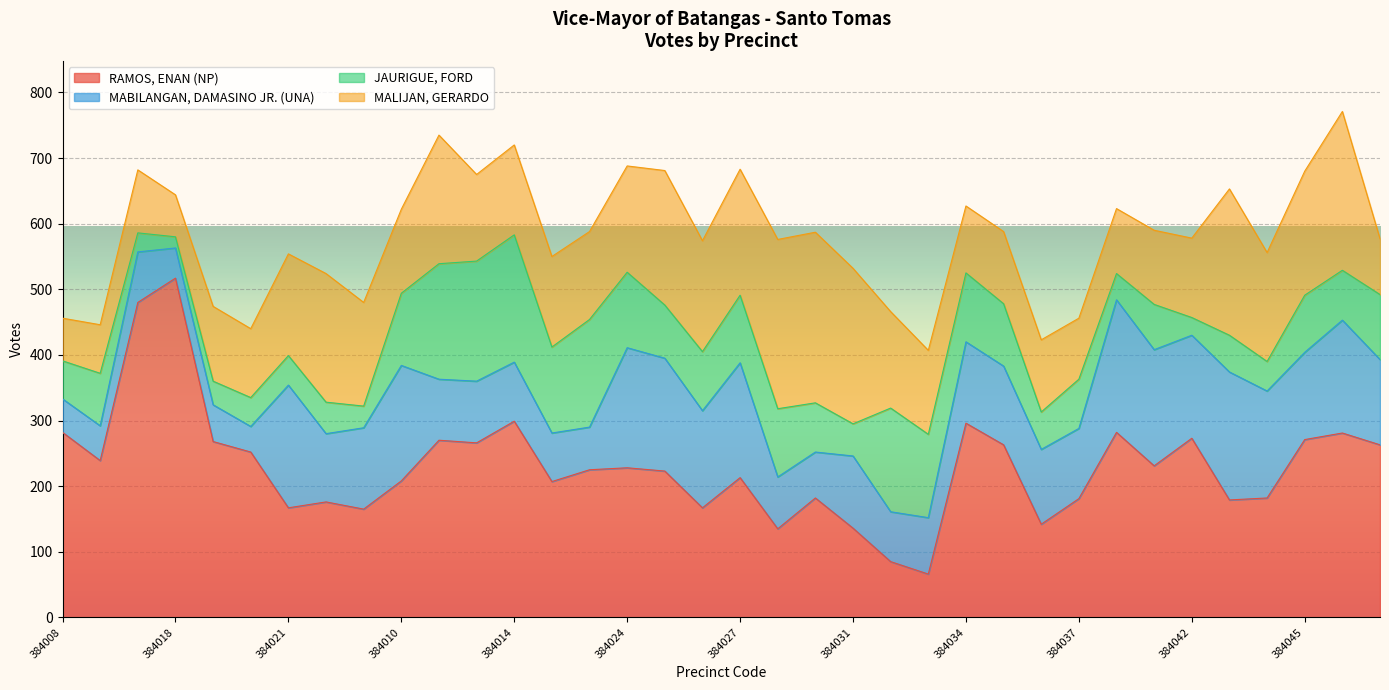

True or false: MABILANGAN, DAMASINO JR. (UNA) has more than 0 points higher than both neighbors.

True